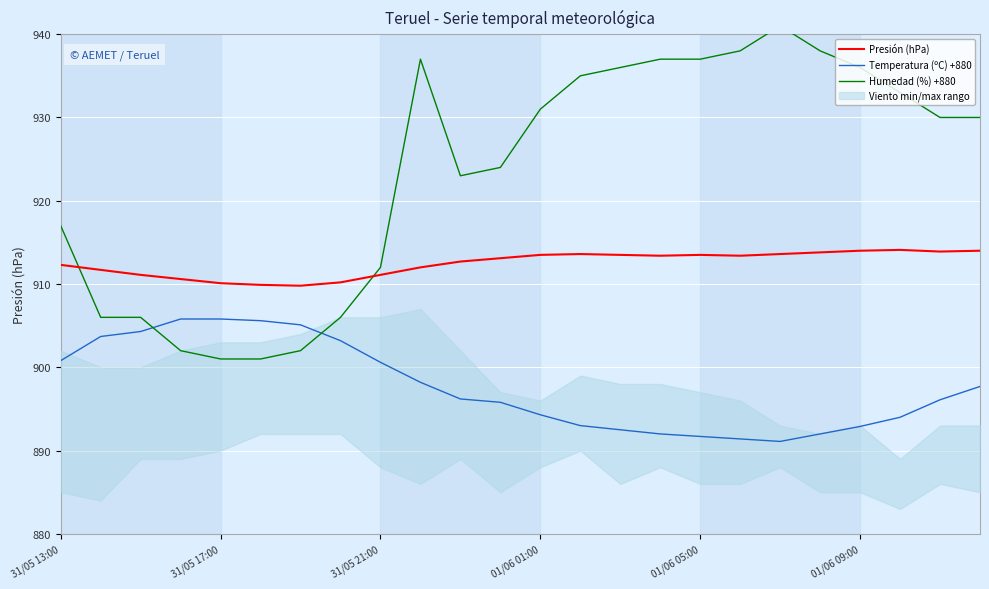

True or false: Presión (hPa) and Temperatura (ºC) +880 cross at least once.

False